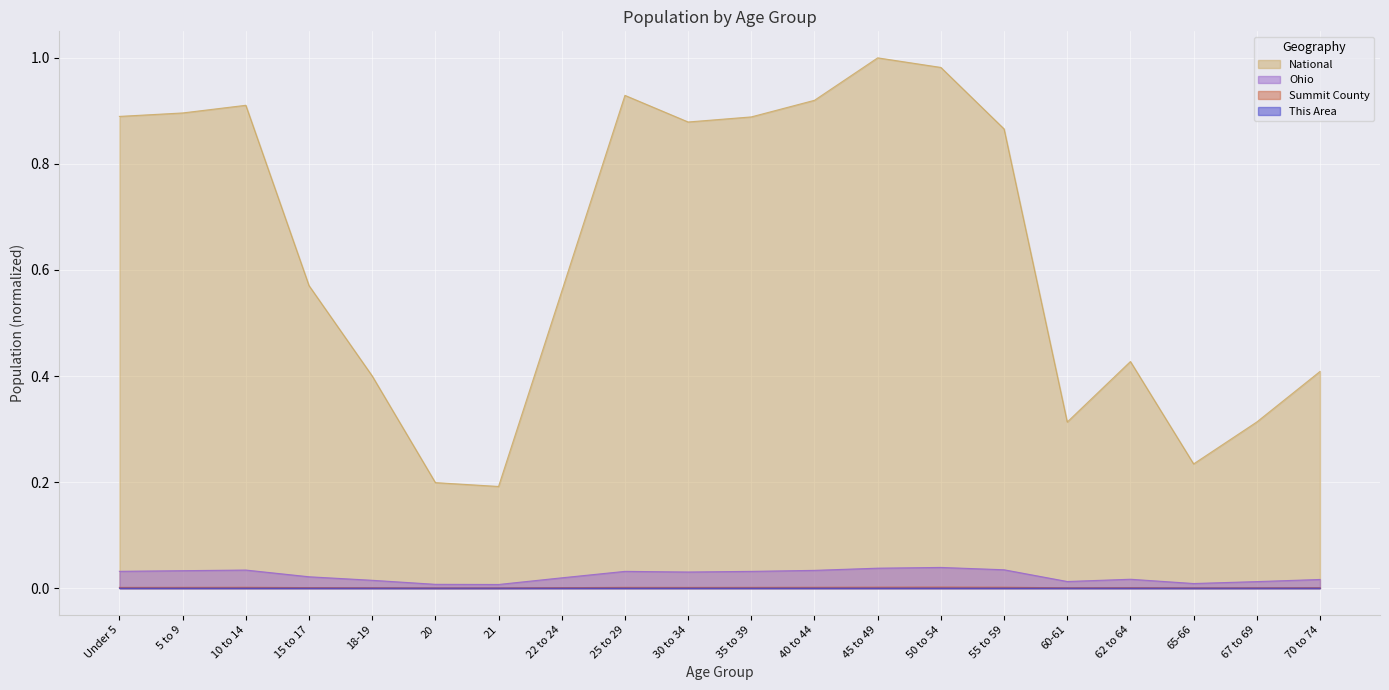

How many lines are shown in the chart?

4